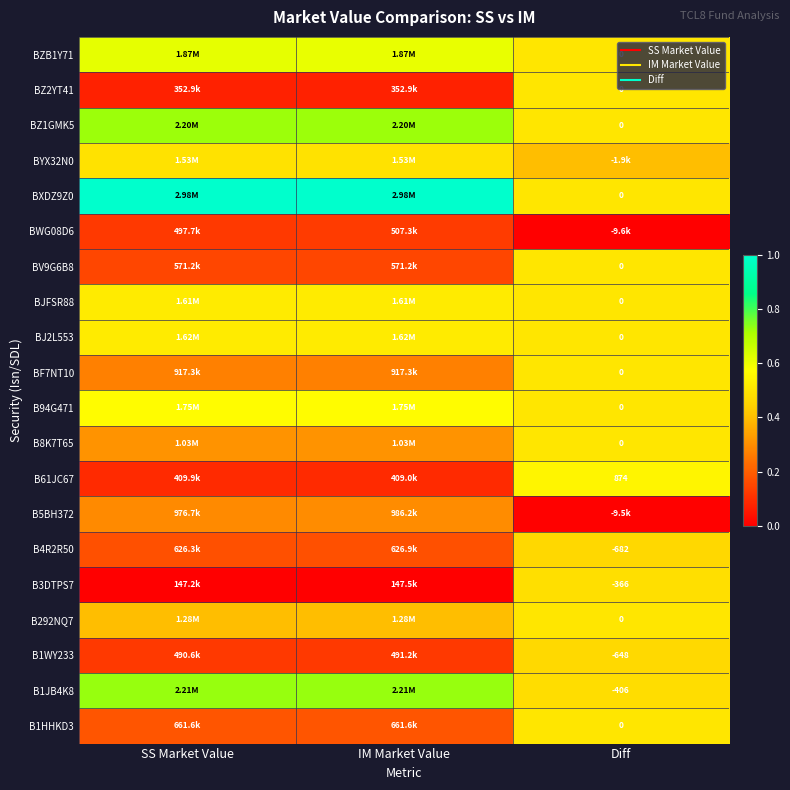

At how many categories does at least one series exceed 0?

3